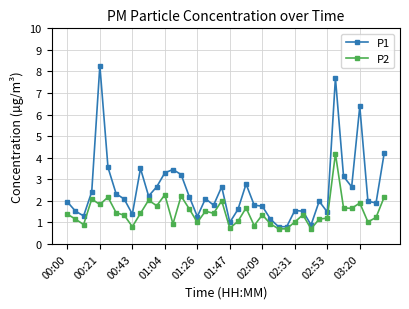

What is the average value of the P1 series?

2.5